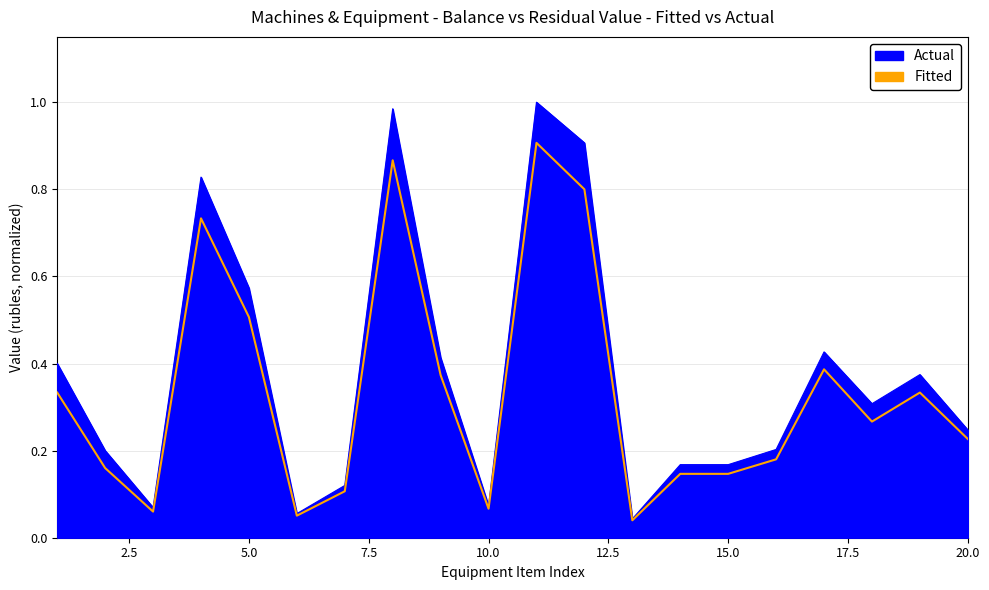

At which category does the chart reach its peak across all series?

11